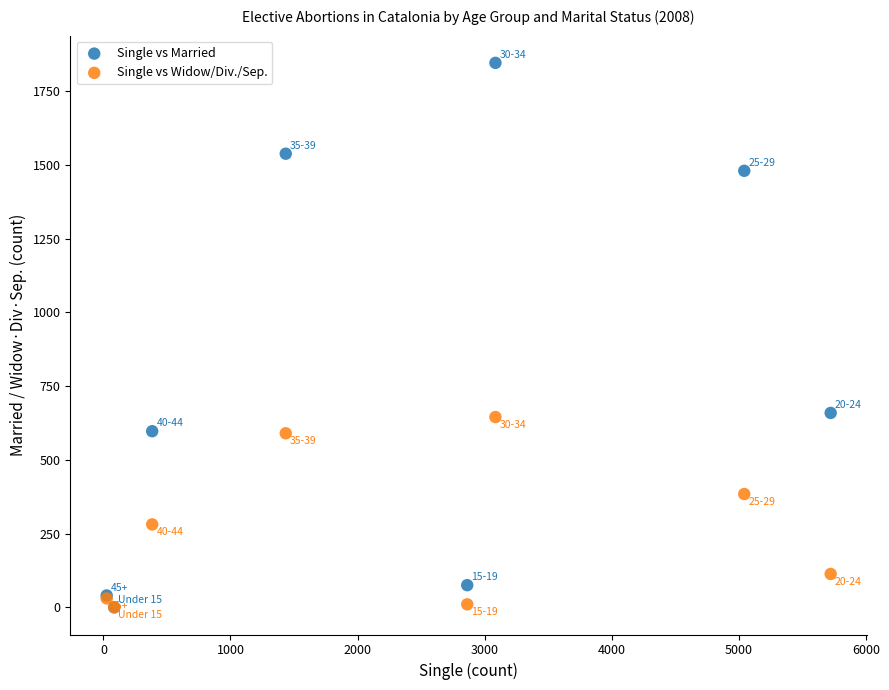

In the Single vs Widow/Div./Sep. series, what Y value is closest to 322?

281